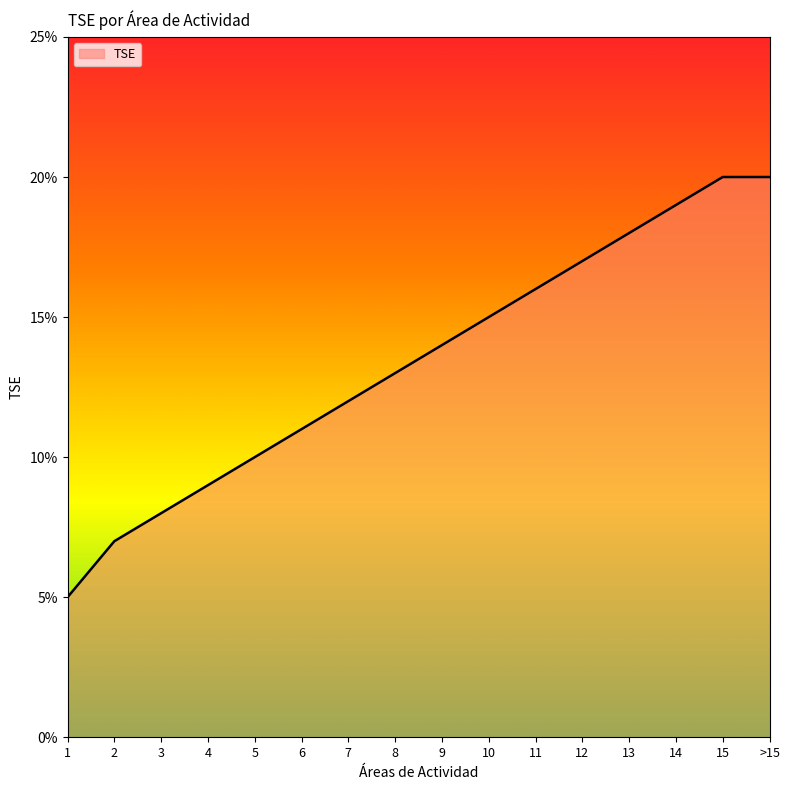

What is the label of the 4th point from the left?

4